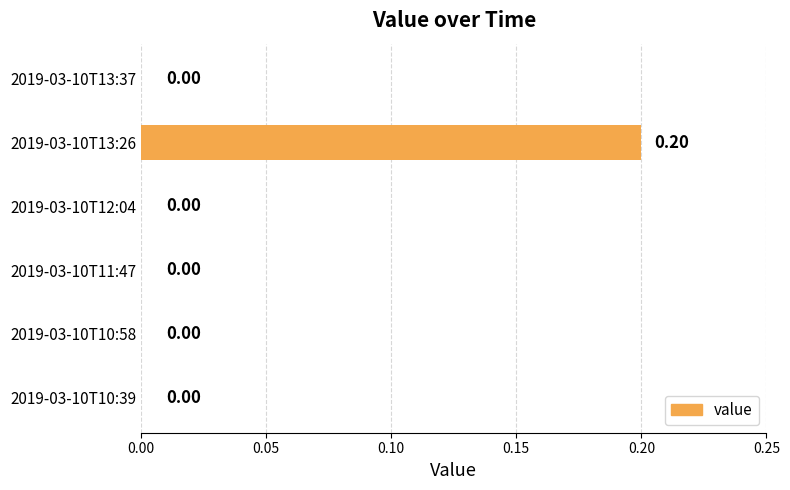

Does the chart contain stacked bars?

No